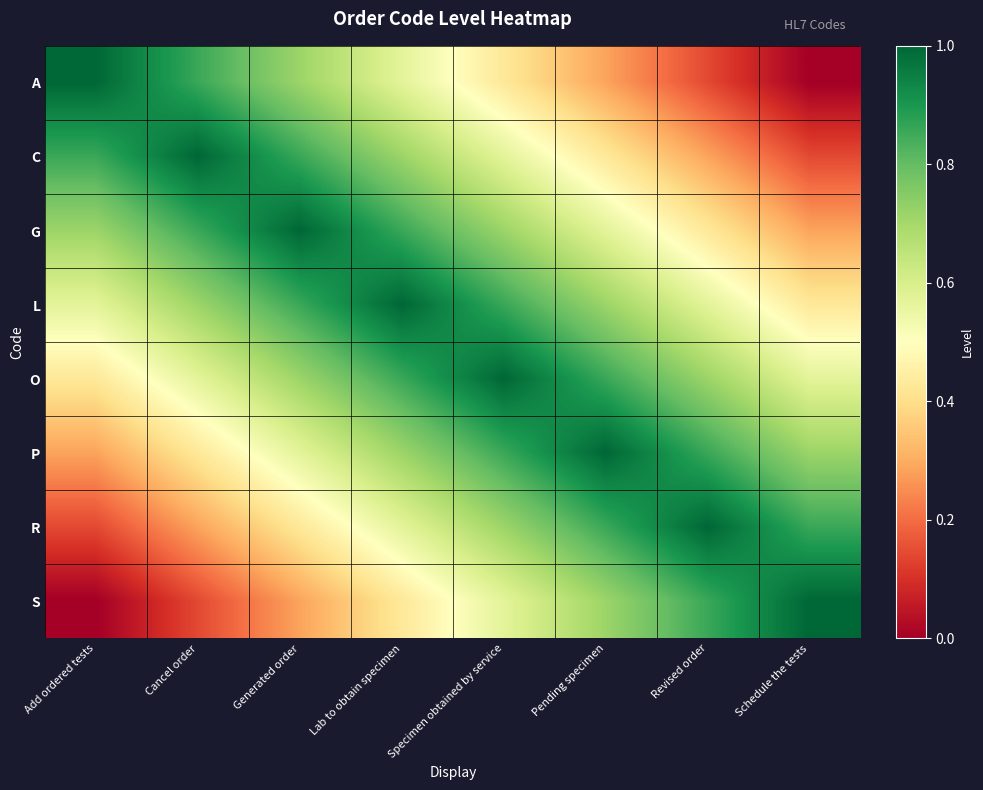

Reading left to right, transcribe all the data shown in this chart.

A: Add ordered tests=1.0	Cancel order=0.9	Generated order=0.7	Lab to obtain specimen=0.6	Specimen obtained by service=0.4	Pending specimen=0.3	Revised order=0.1	Schedule the tests=0.0
C: Add ordered tests=0.9	Cancel order=1.0	Generated order=0.9	Lab to obtain specimen=0.7	Specimen obtained by service=0.6	Pending specimen=0.4	Revised order=0.3	Schedule the tests=0.1
G: Add ordered tests=0.7	Cancel order=0.9	Generated order=1.0	Lab to obtain specimen=0.9	Specimen obtained by service=0.7	Pending specimen=0.6	Revised order=0.4	Schedule the tests=0.3
L: Add ordered tests=0.6	Cancel order=0.7	Generated order=0.9	Lab to obtain specimen=1.0	Specimen obtained by service=0.9	Pending specimen=0.7	Revised order=0.6	Schedule the tests=0.4
O: Add ordered tests=0.4	Cancel order=0.6	Generated order=0.7	Lab to obtain specimen=0.9	Specimen obtained by service=1.0	Pending specimen=0.9	Revised order=0.7	Schedule the tests=0.6
P: Add ordered tests=0.3	Cancel order=0.4	Generated order=0.6	Lab to obtain specimen=0.7	Specimen obtained by service=0.9	Pending specimen=1.0	Revised order=0.9	Schedule the tests=0.7
R: Add ordered tests=0.1	Cancel order=0.3	Generated order=0.4	Lab to obtain specimen=0.6	Specimen obtained by service=0.7	Pending specimen=0.9	Revised order=1.0	Schedule the tests=0.9
S: Add ordered tests=0.0	Cancel order=0.1	Generated order=0.3	Lab to obtain specimen=0.4	Specimen obtained by service=0.6	Pending specimen=0.7	Revised order=0.9	Schedule the tests=1.0